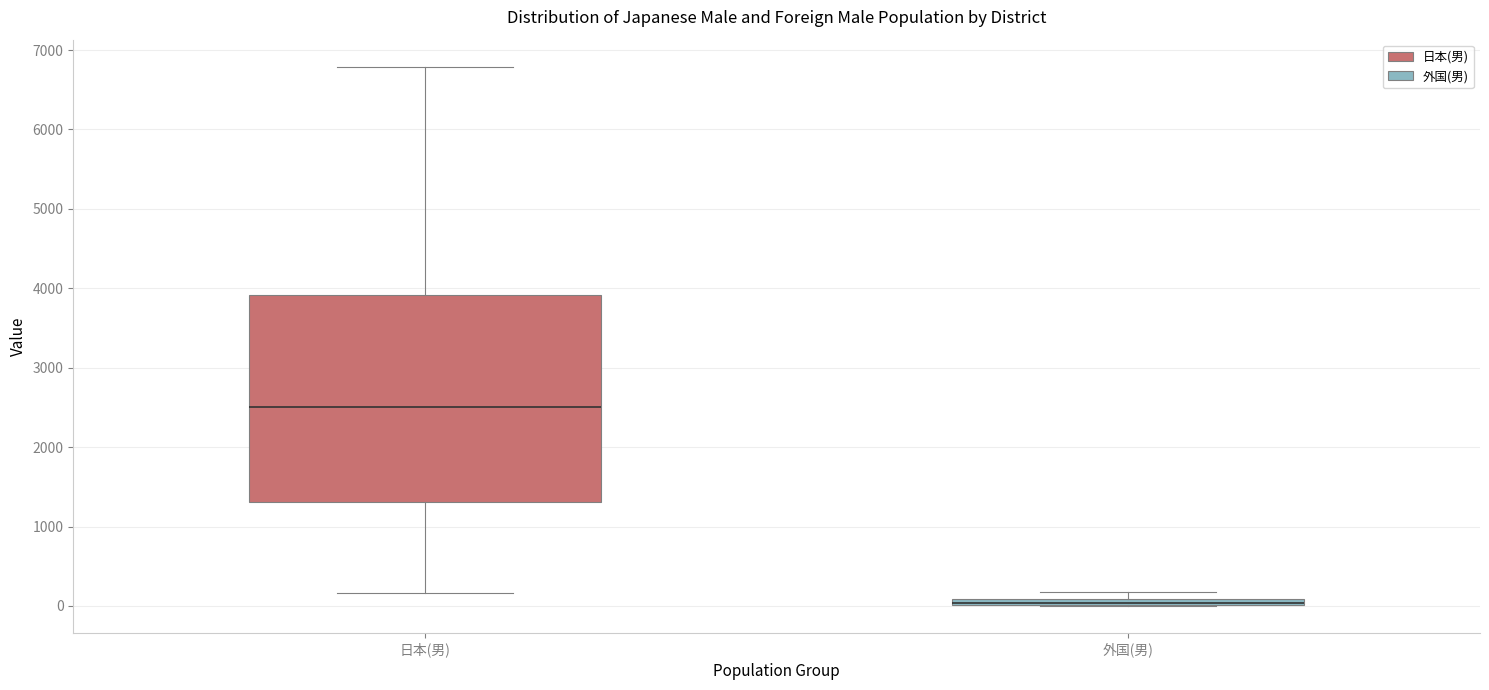

Comparing the boxes themselves (not the whiskers), which one is the tallest?

日本(男)